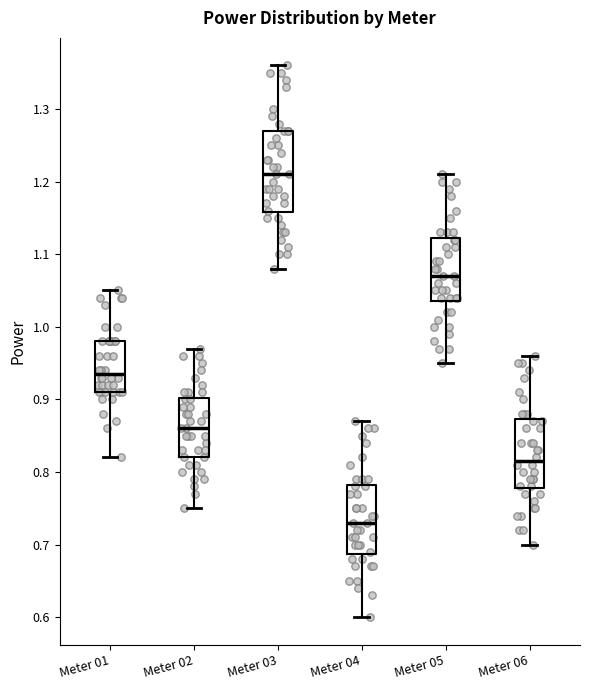

Where does the lower whisker of the box for Meter 06 end on the y-axis? The values are not printed on the chart, so give them approximately, as read against the axis.

0.70